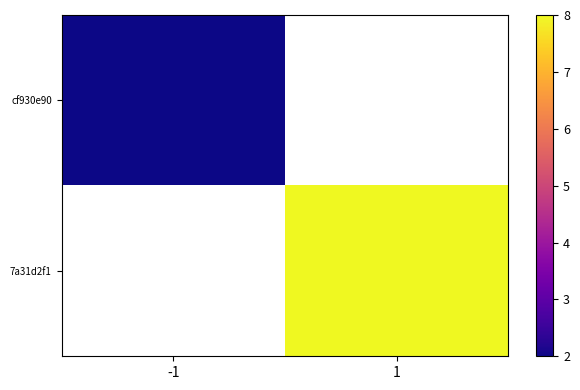

Count the number of data series in this chart.

2